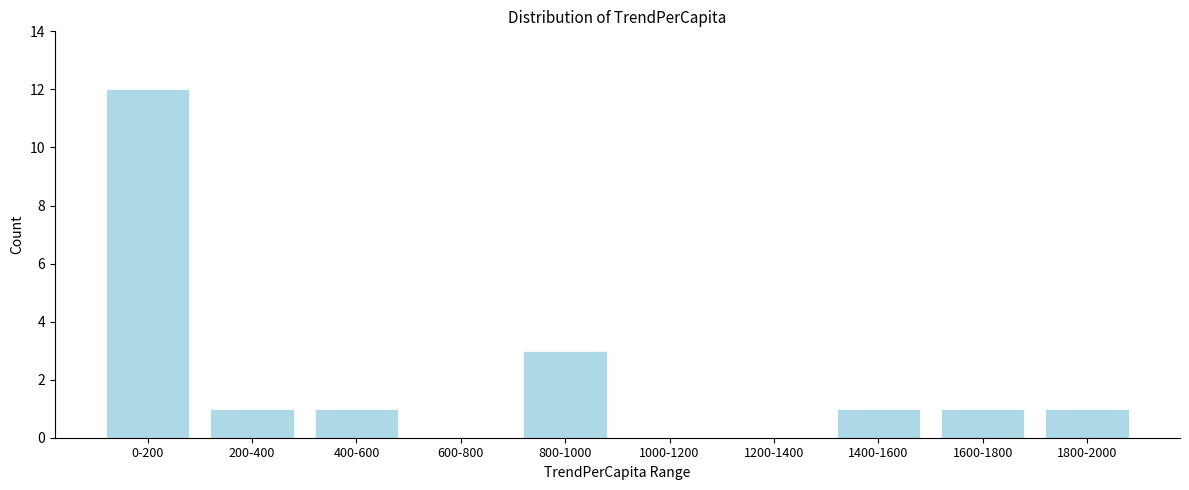

Reading left to right, list all the values displayed in this chart.

0-200=12	200-400=1	400-600=1	600-800=0	800-1000=3	1000-1200=0	1200-1400=0	1400-1600=1	1600-1800=1	1800-2000=1